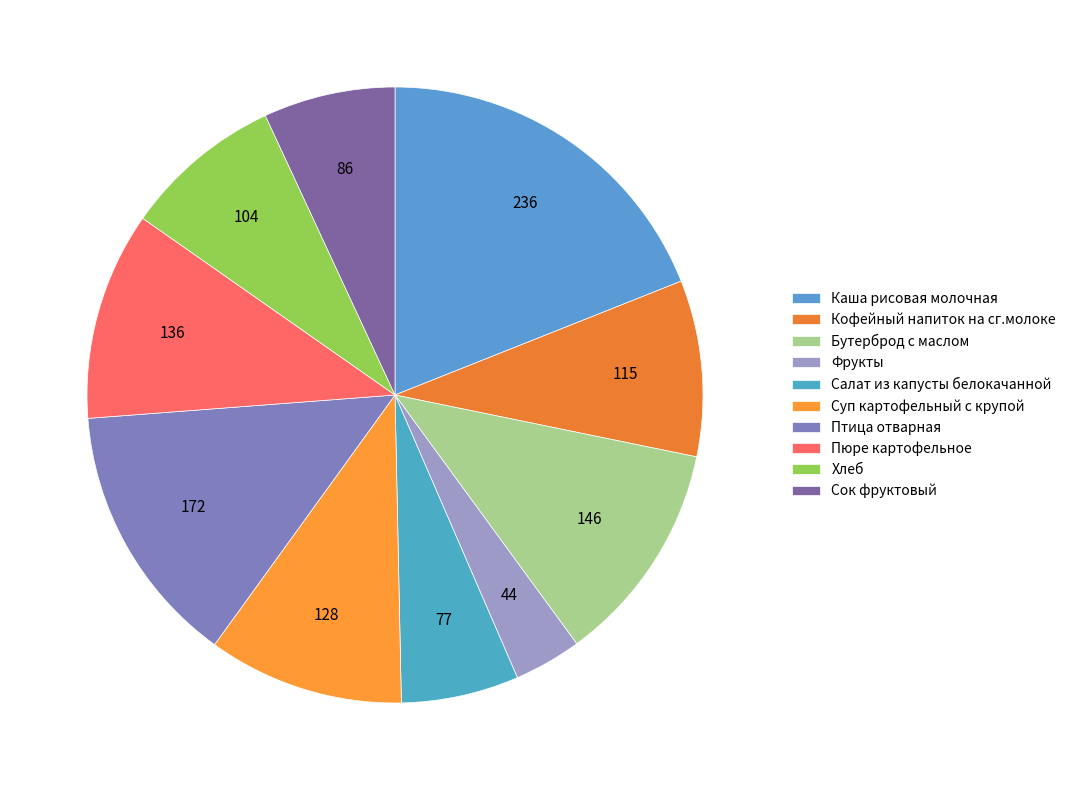

What is the largest slice in the pie chart?

Каша рисовая молочная